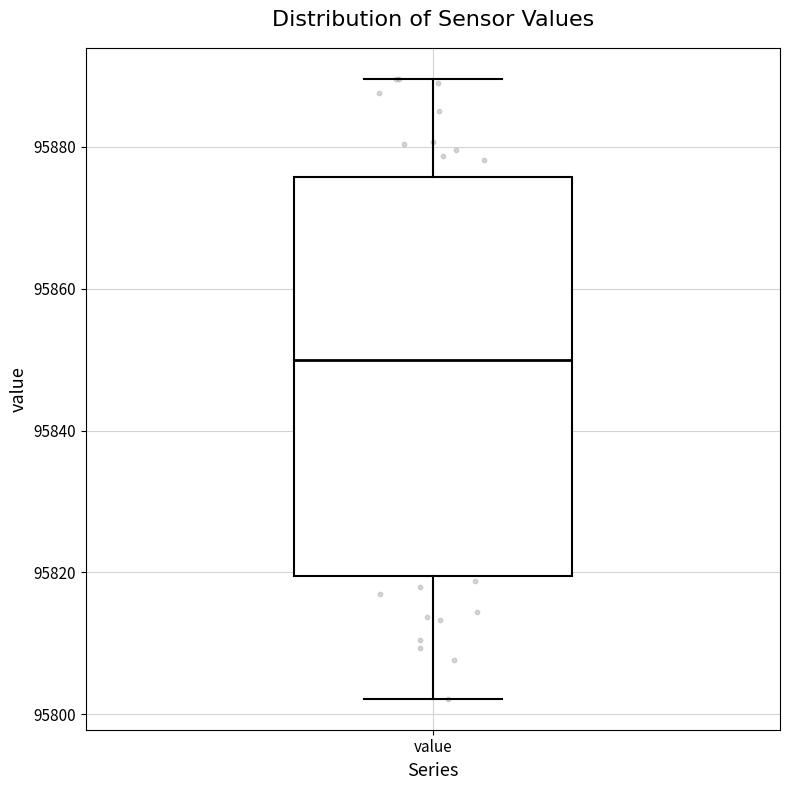

Where is the lower edge of the box for value on the y-axis? The values are not printed on the chart, so give them approximately, as read against the axis.

95820